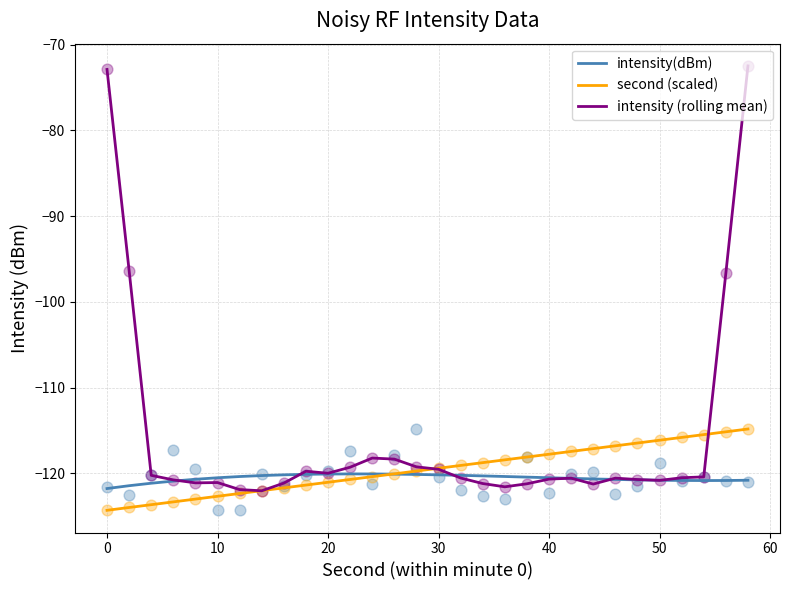

At how many categories does at least one series exceed -89?

2